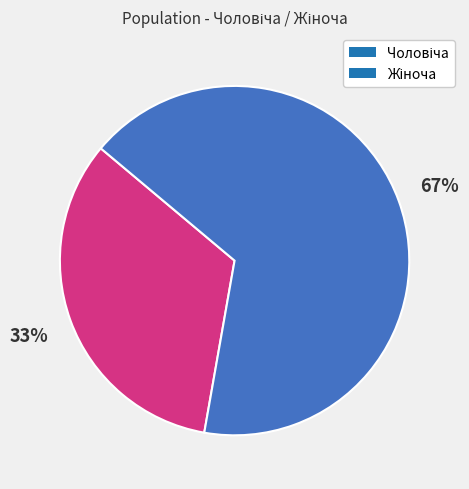

Is there any slice that represents more than half of the pie?

Yes